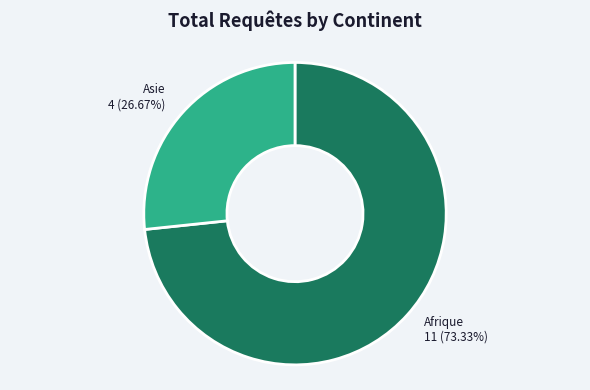

Rank the categories by value from highest to lowest.

Afrique, Asie